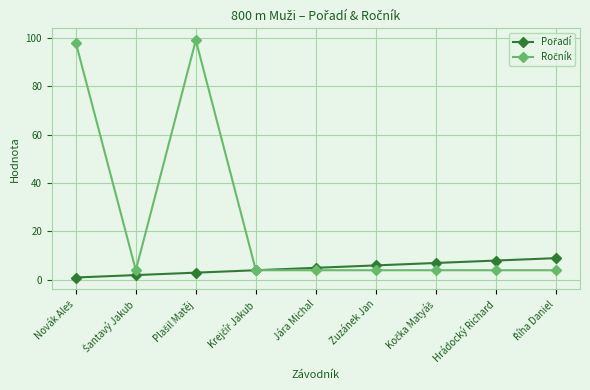

What is the label of the 4th point from the right?

Zuzánek Jan